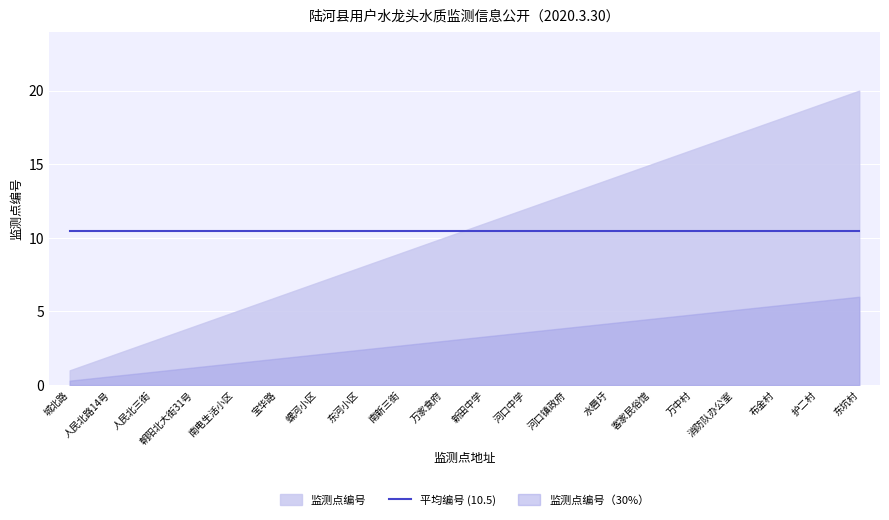

What is the change in value from 新田中学 to 消防队办公室?

+6